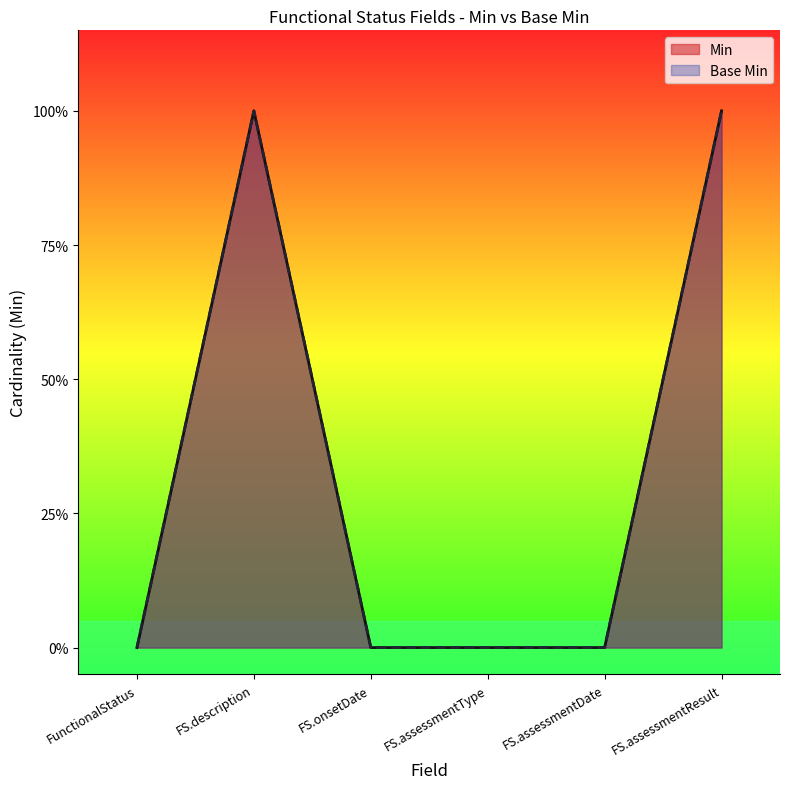

What is the label of the 1st point from the left?

FunctionalStatus